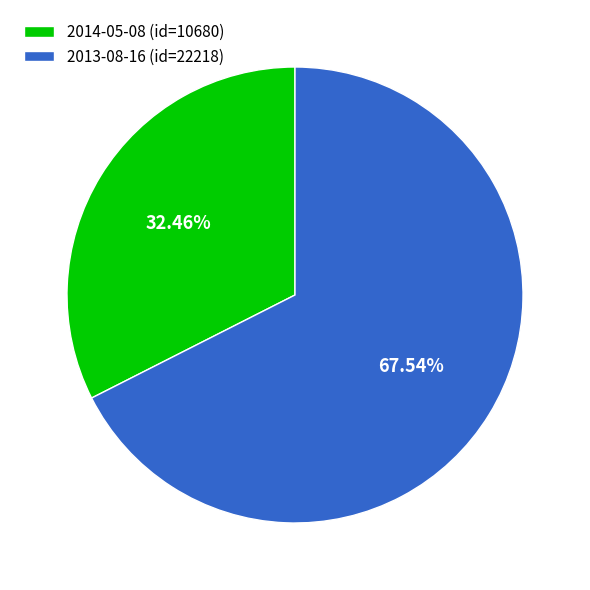

Is 2013-08-16 the majority of the pie?

Yes